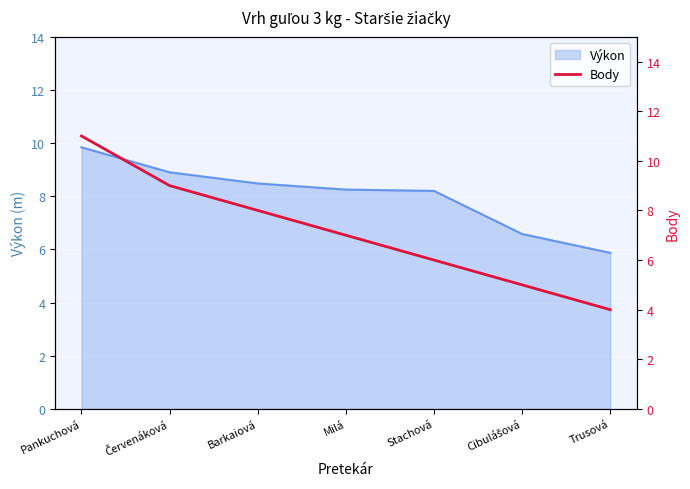

The value at Červenáková is 9. True or false?

True